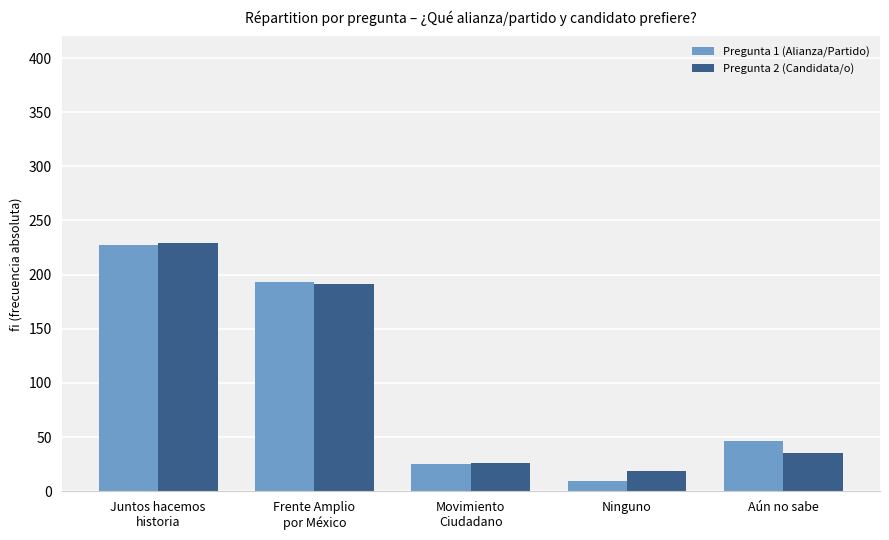

Reading left to right, transcribe all the data shown in this chart.

Pregunta 1 (Alianza/Partido): 227	193	25	9	46
Pregunta 2 (Candidata/o): 229	191	26	19	35